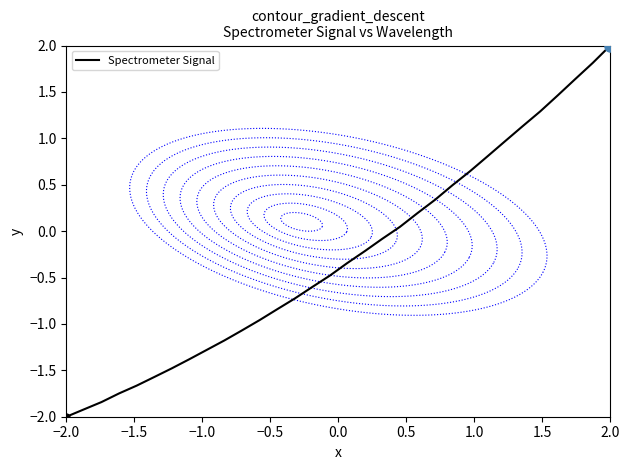

Which category has the lowest value across all series?

−2.0